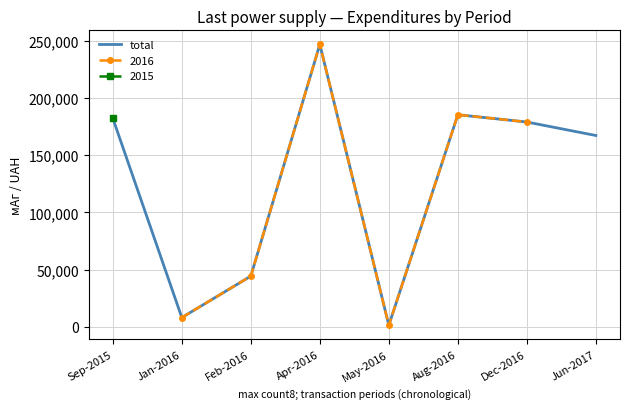

How many points are lower than both their immediate neighbors (excluding endpoints)?

2